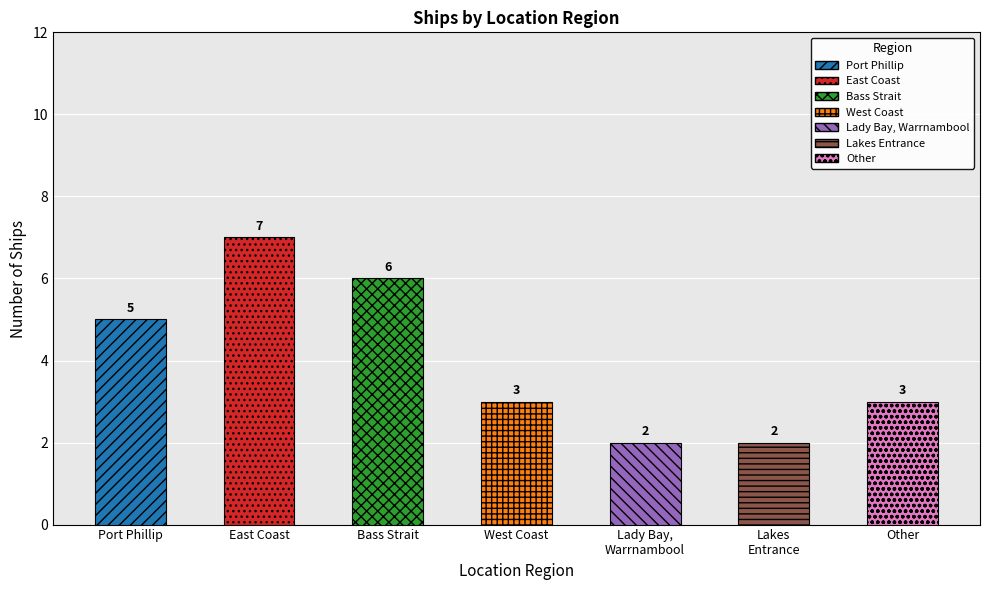

What is the value of the 5th bar from the left?

2